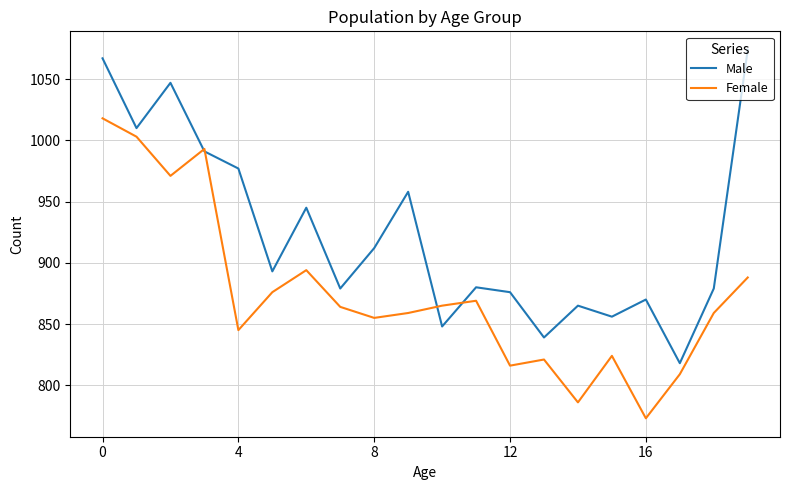

Which series has the largest total across all categories?

Male